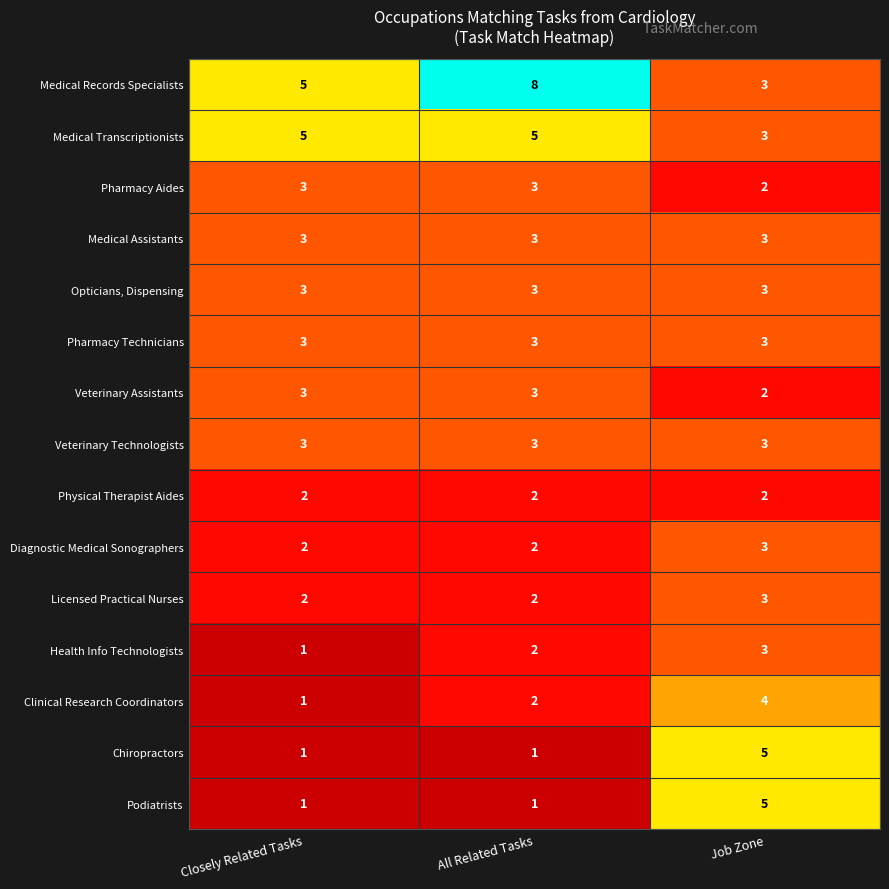

What is the greatest value displayed?

8